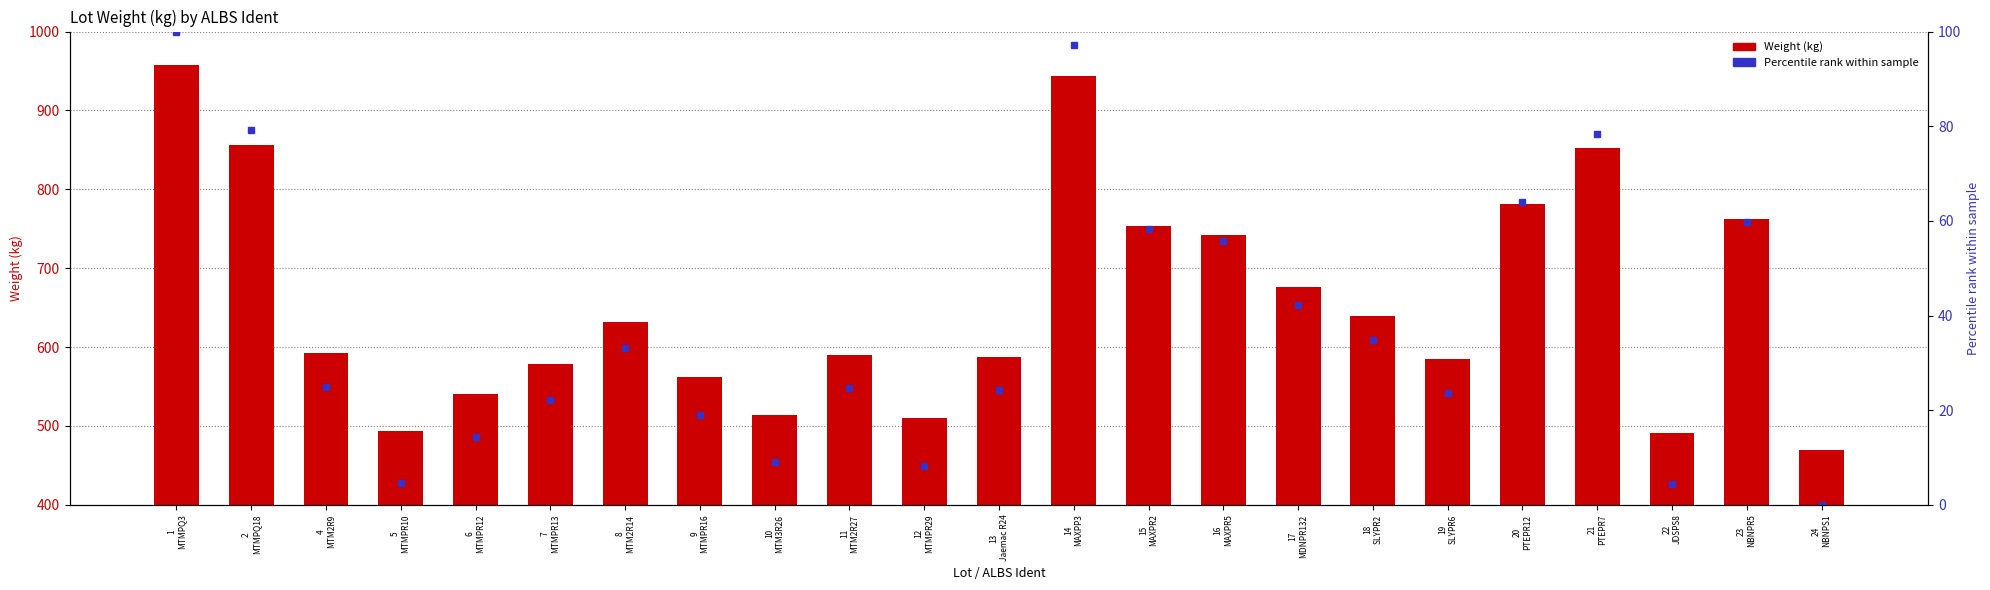

Between 11
MTM2R27 and 17
MDNPR132, which series saw the biggest shift?

Weight (kg)